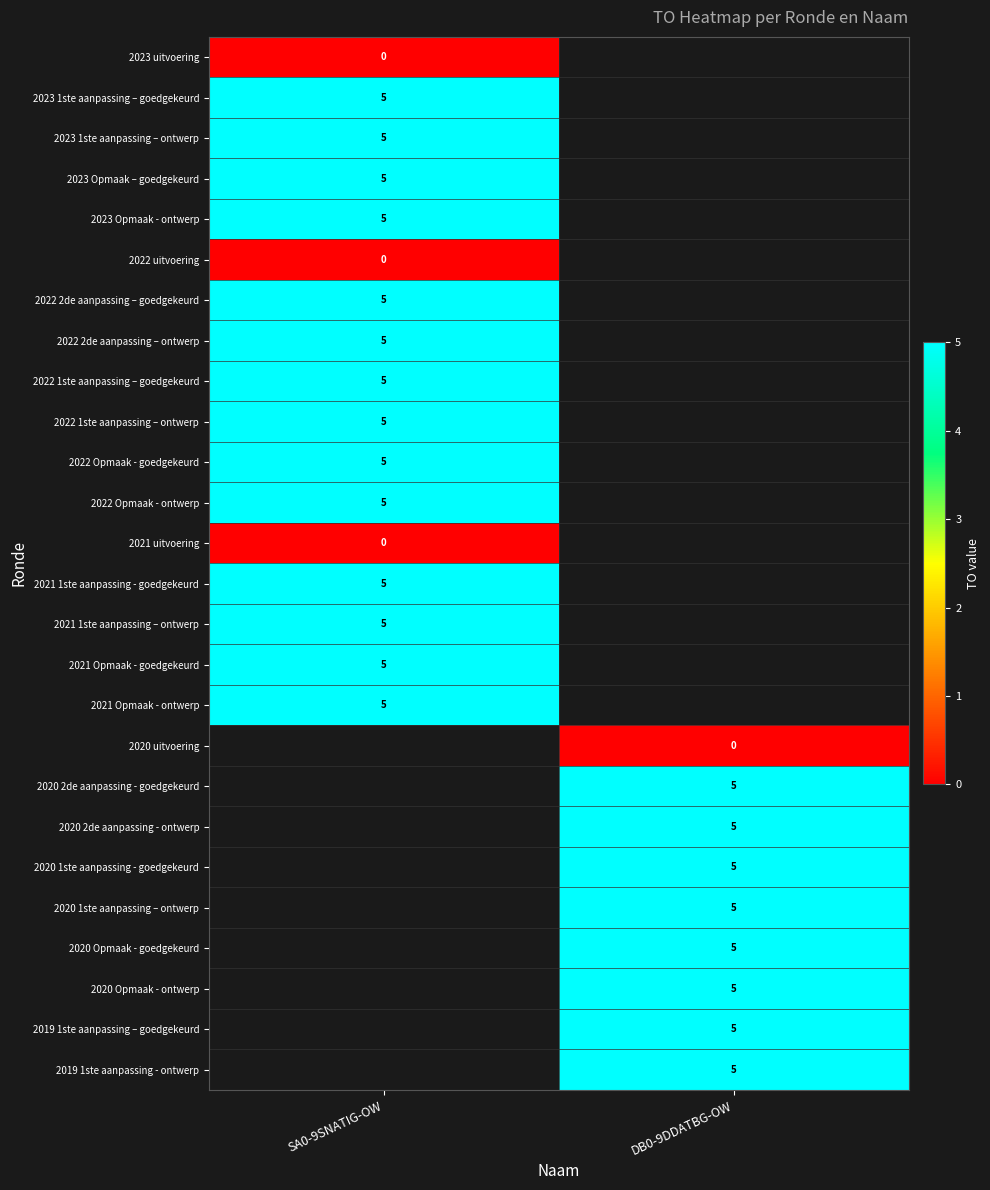

Is it true that 2023 Opmaak – goedgekeurd equals 7.4 at SA0-9SNATIG-OW?

False